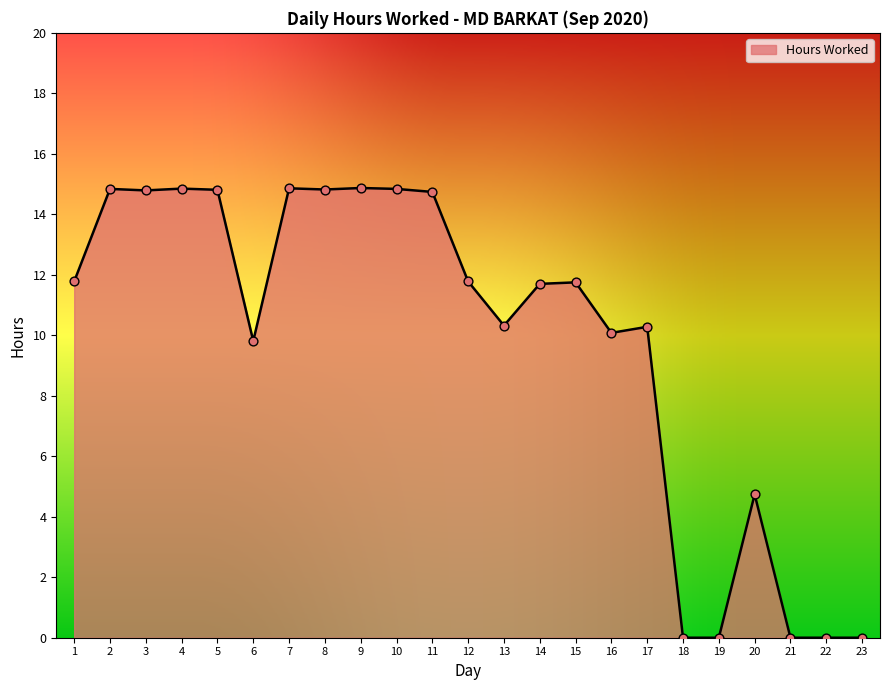

What is the ratio of the value at 5 to the value at 4?

1.0